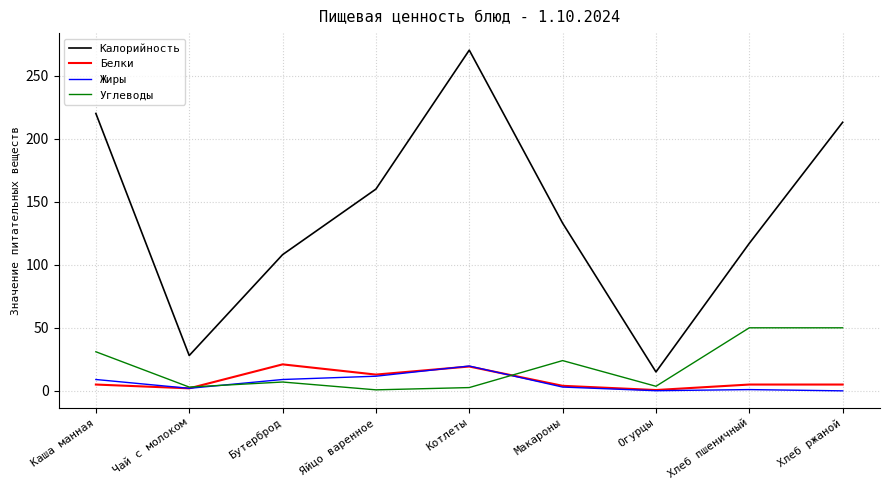

What is the average value of the Углеводы series?

19.1